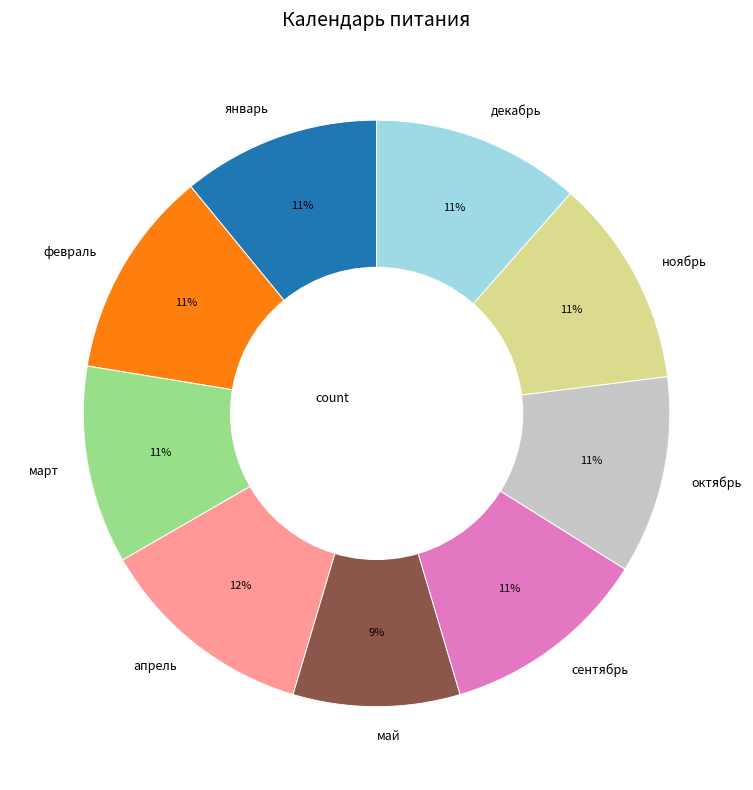

To the nearest percent, what is the difference between the апрель and январь slice percentages?

1%